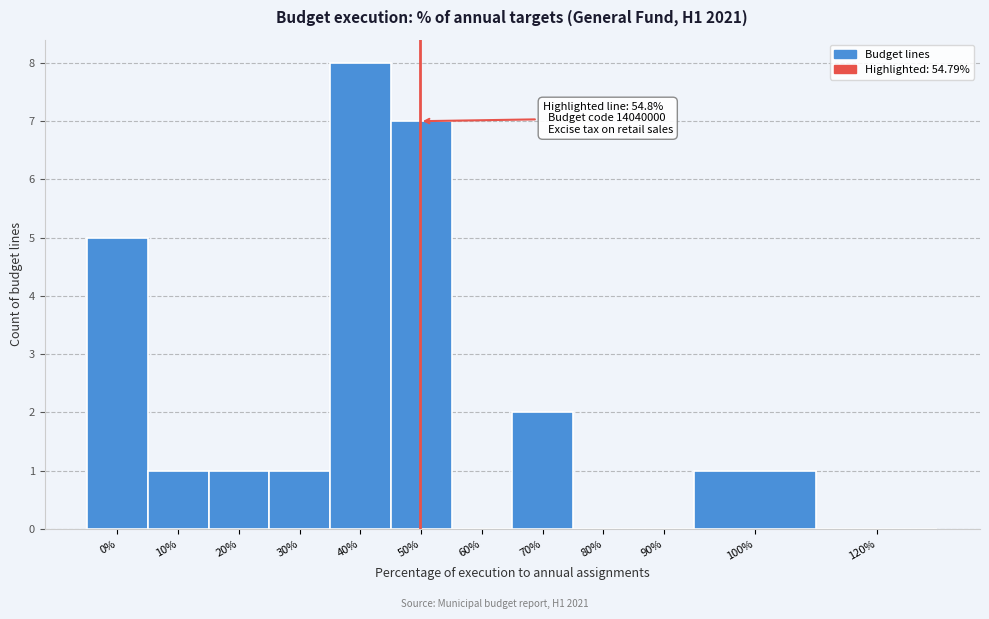

Reading left to right, list all the values displayed in this chart.

0%=5	10%=1	20%=1	30%=1	40%=8	50%=7	60%=0	70%=2	80%=0	90%=0	100%=1	120%=0